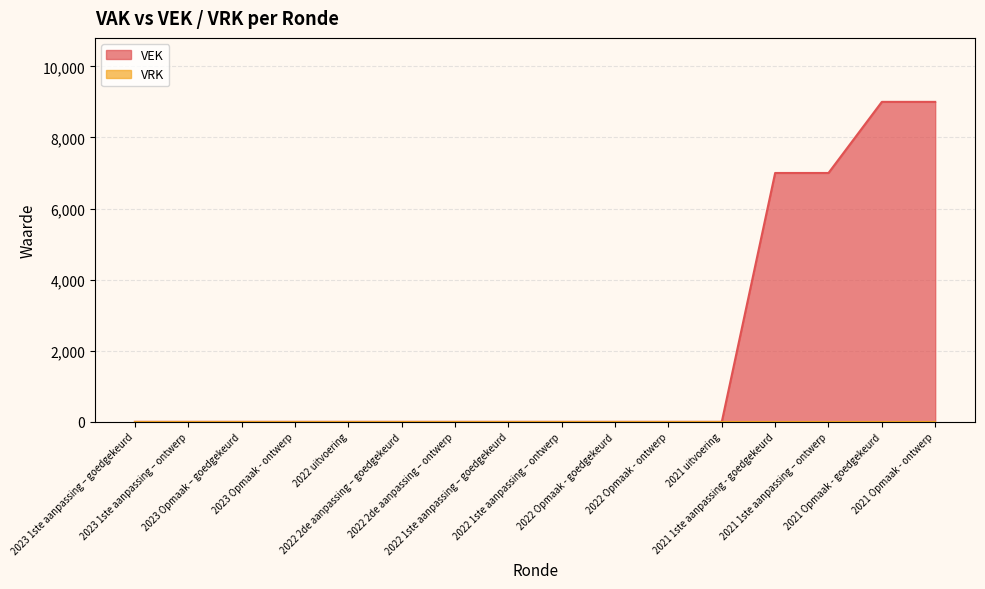

Reading right to left, what are all the values shown in this chart?

9000	9000	7000	7000	0	0	0	0	0	0	0	0	0	0	0	0